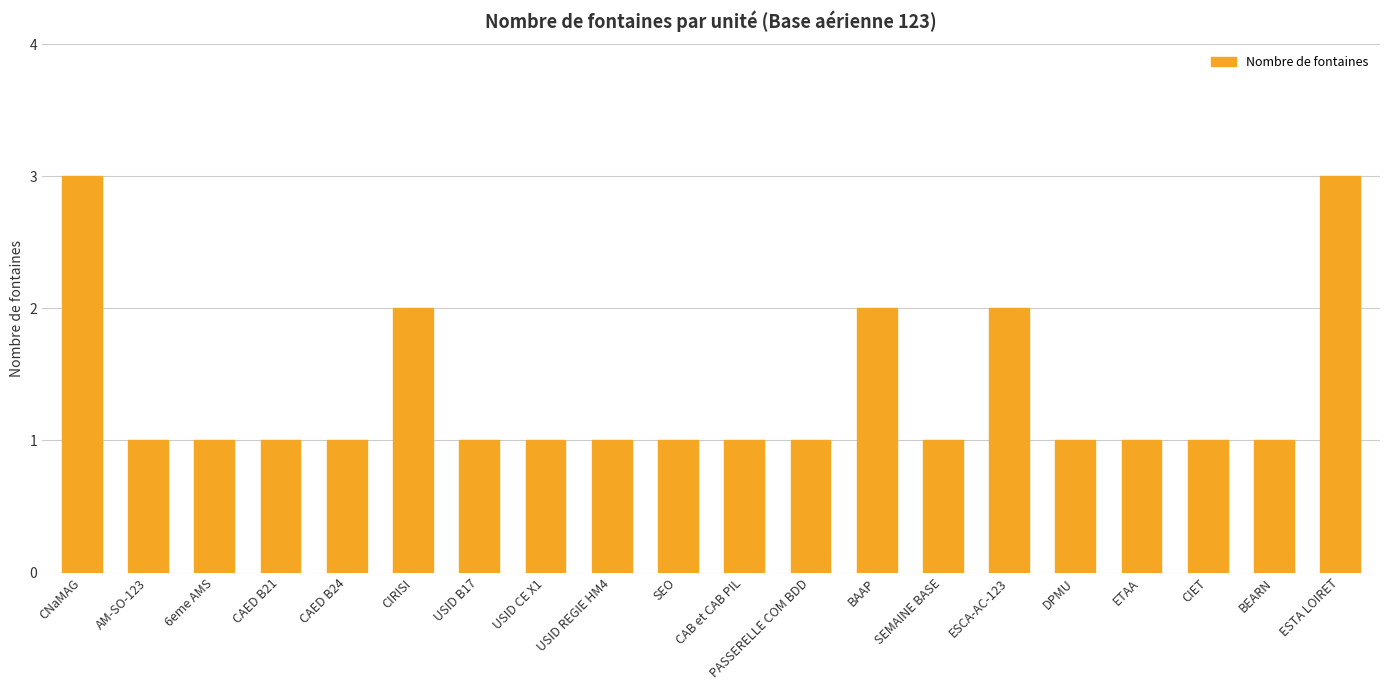

What is the change in value from USID B17 to ESCA-AC-123?

+1